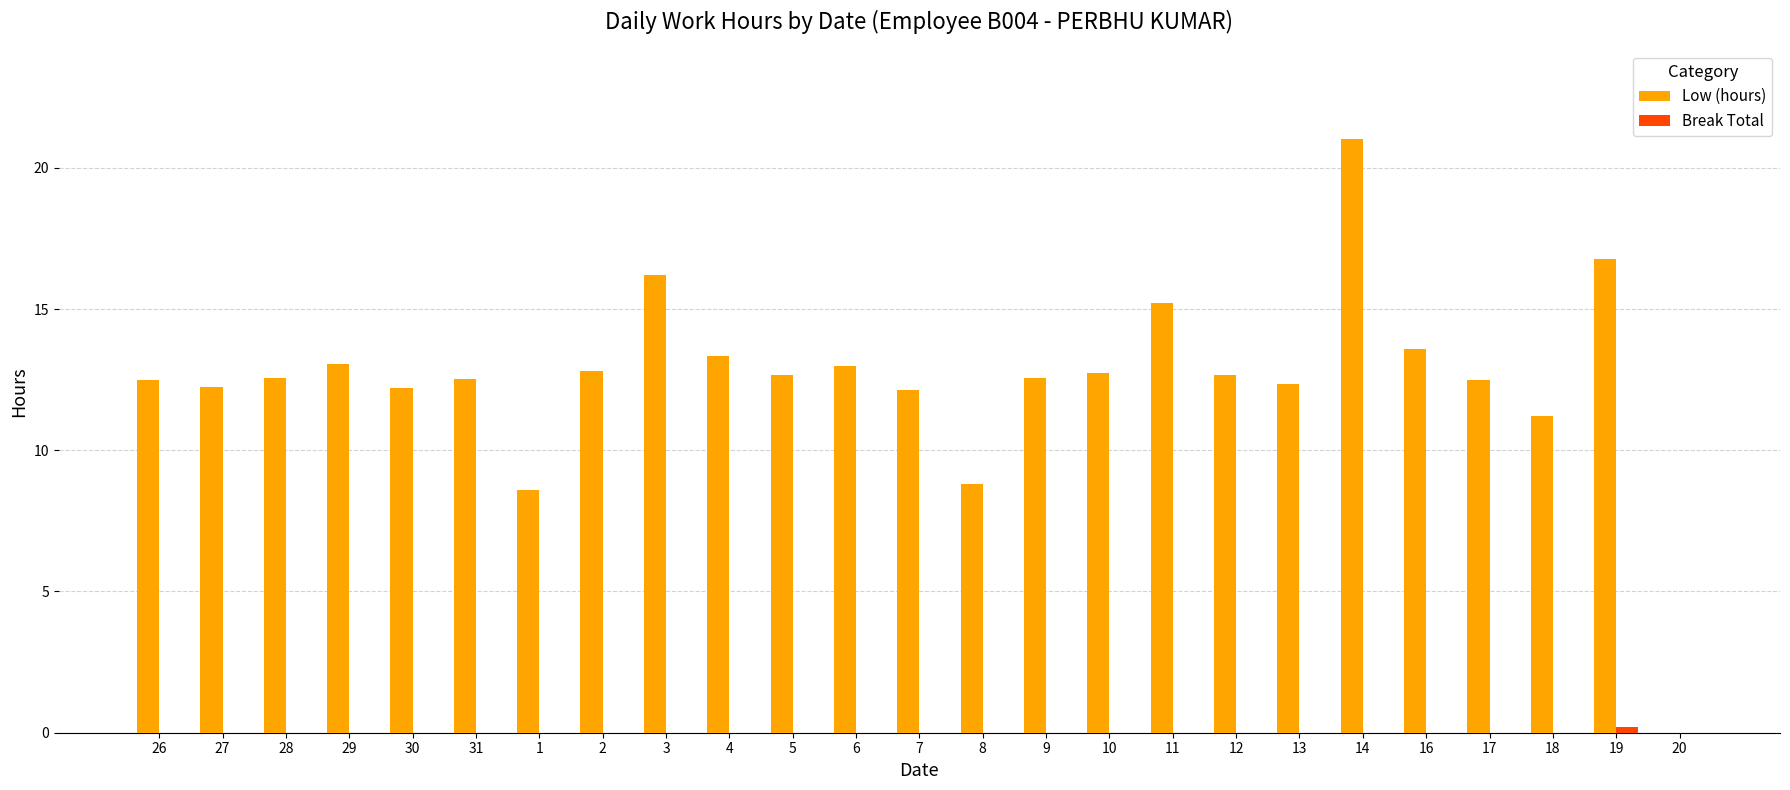

How many categories are shown in the chart?

25